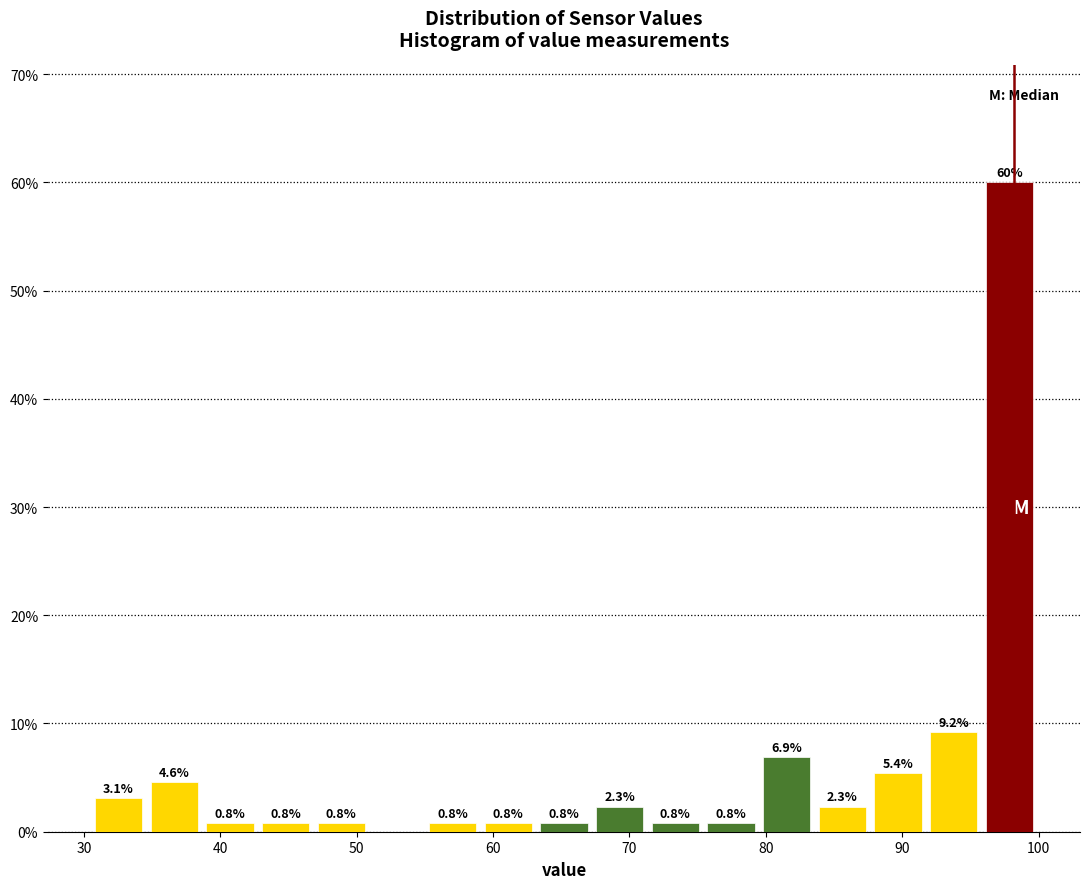

Over which range of the x-axis is the bar tallest?

96 to 100